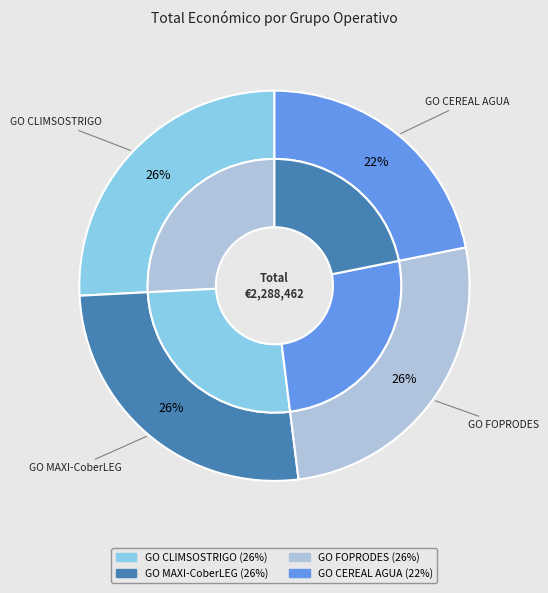

True or false: GO FOPRODES accounts for 38% of the total.

False